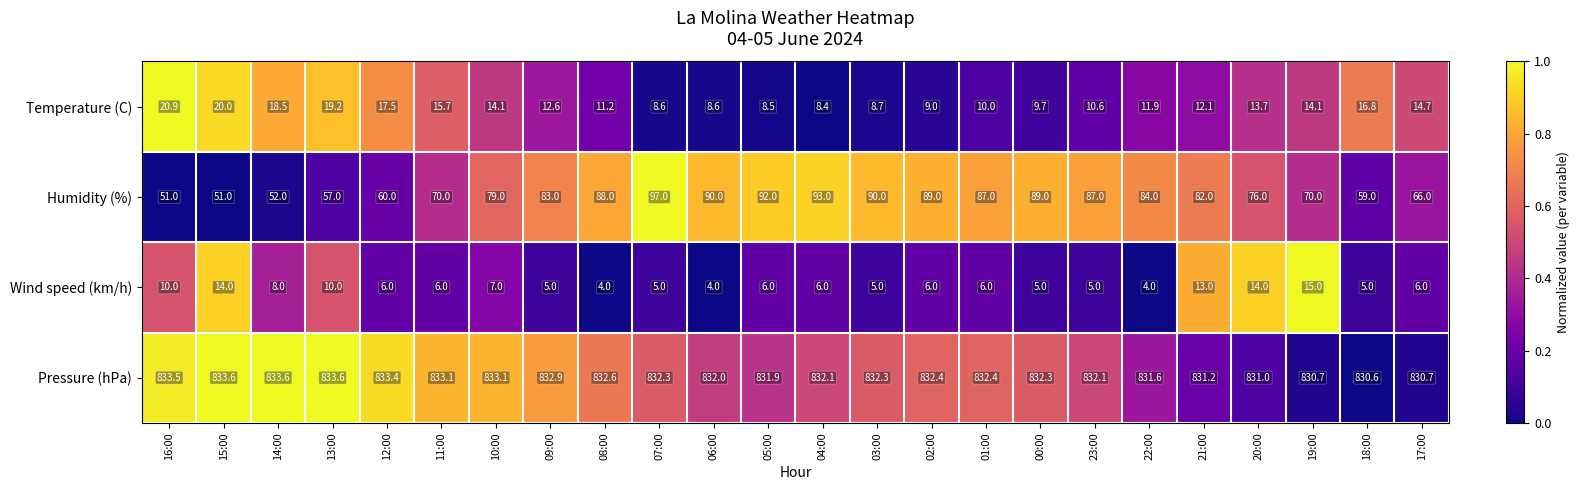

True or false: Humidity (%) has a value of 104.3 at 10:00.

False